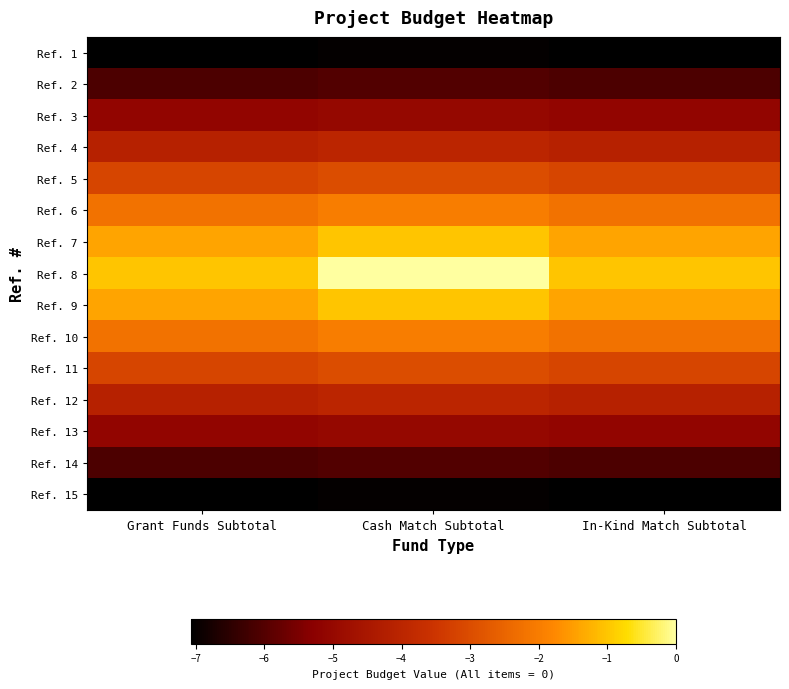

Which category has the highest value across all series?

Cash Match Subtotal